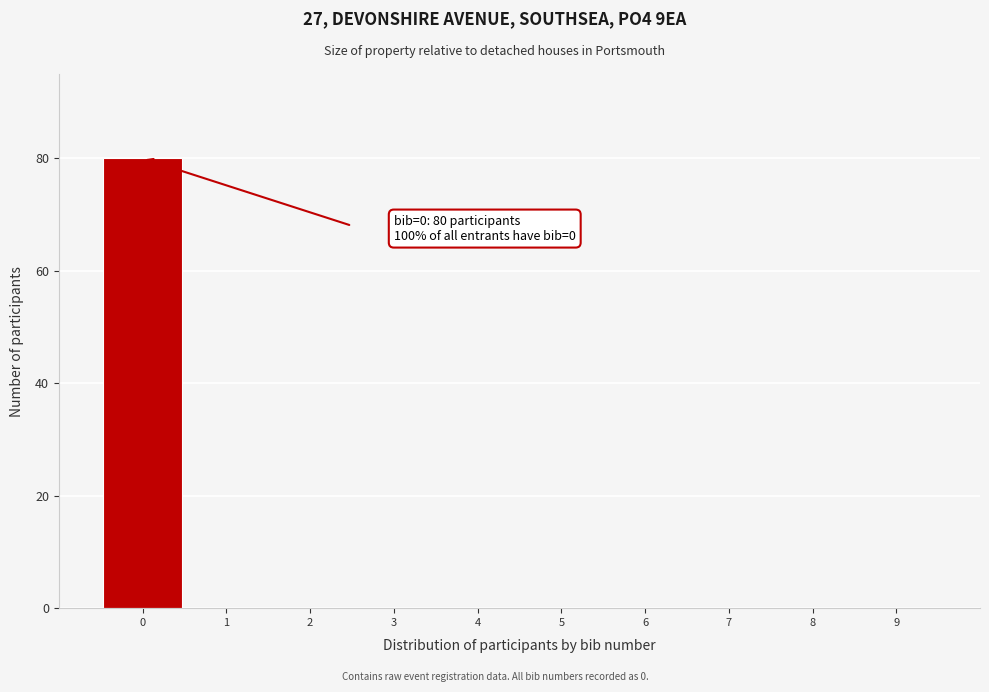

Over which range of the x-axis is the bar tallest?

-0.5 to 0.5